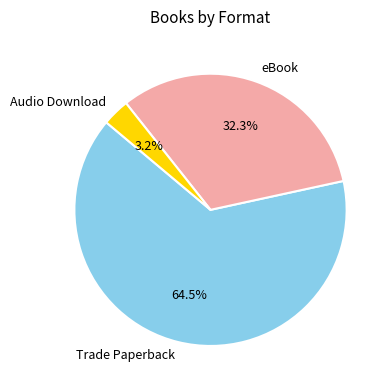

To the nearest percent, what is the difference between the largest and smallest slice percentages?

61%